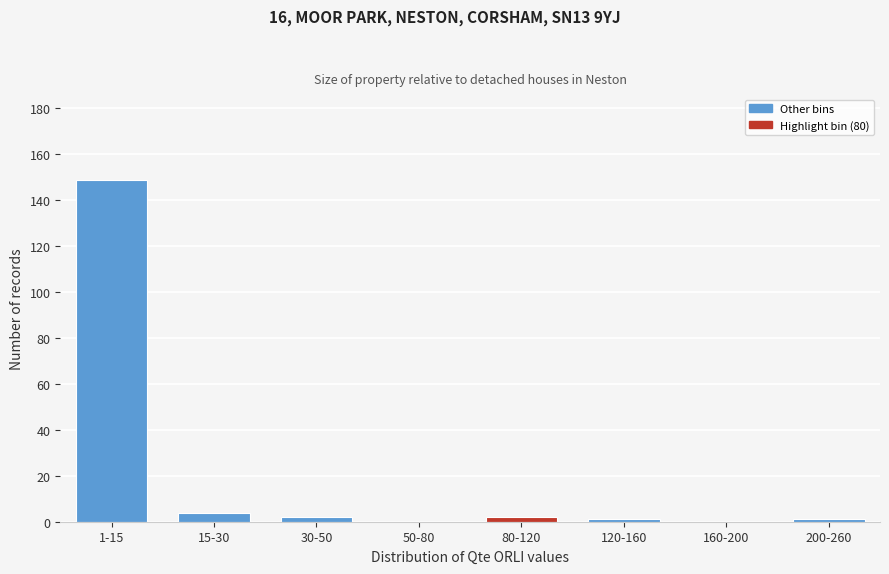

Reading left to right, transcribe all the data shown in this chart.

1-15=149	15-30=4	30-50=2	50-80=0	80-120=2	120-160=1	160-200=0	200-260=1